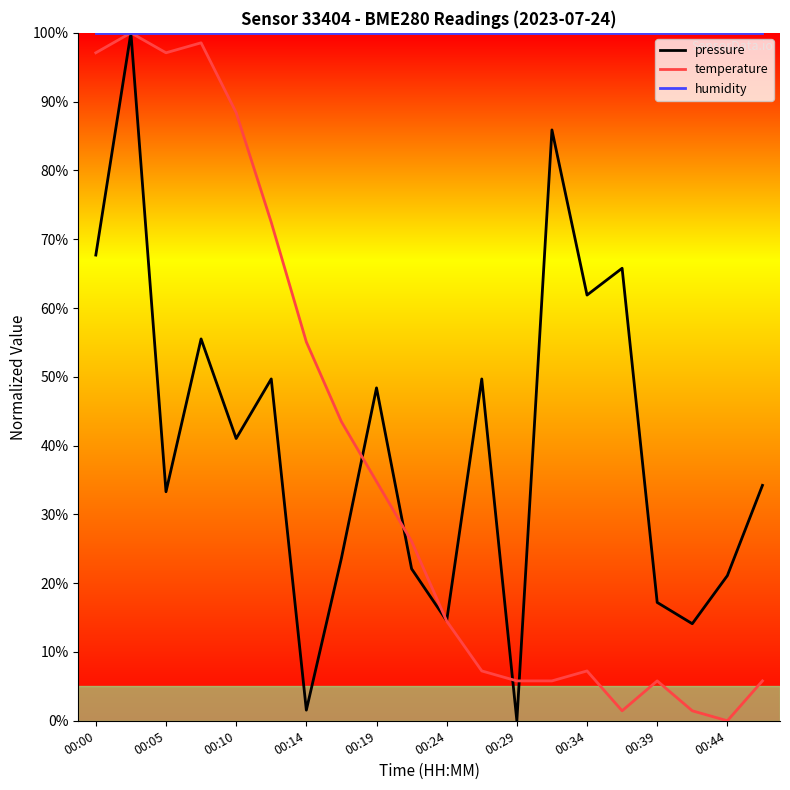

Which series has the largest total across all categories?

humidity